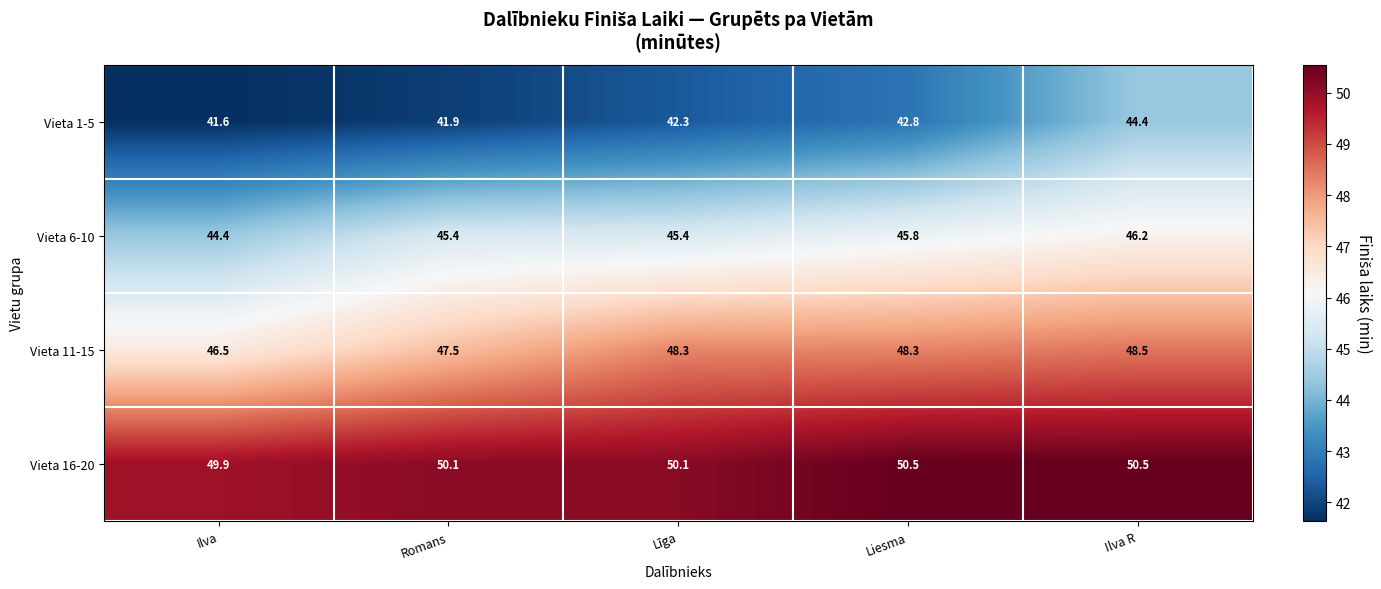

Is it true that Vieta 6-10 equals 80.3 at Liesma?

False